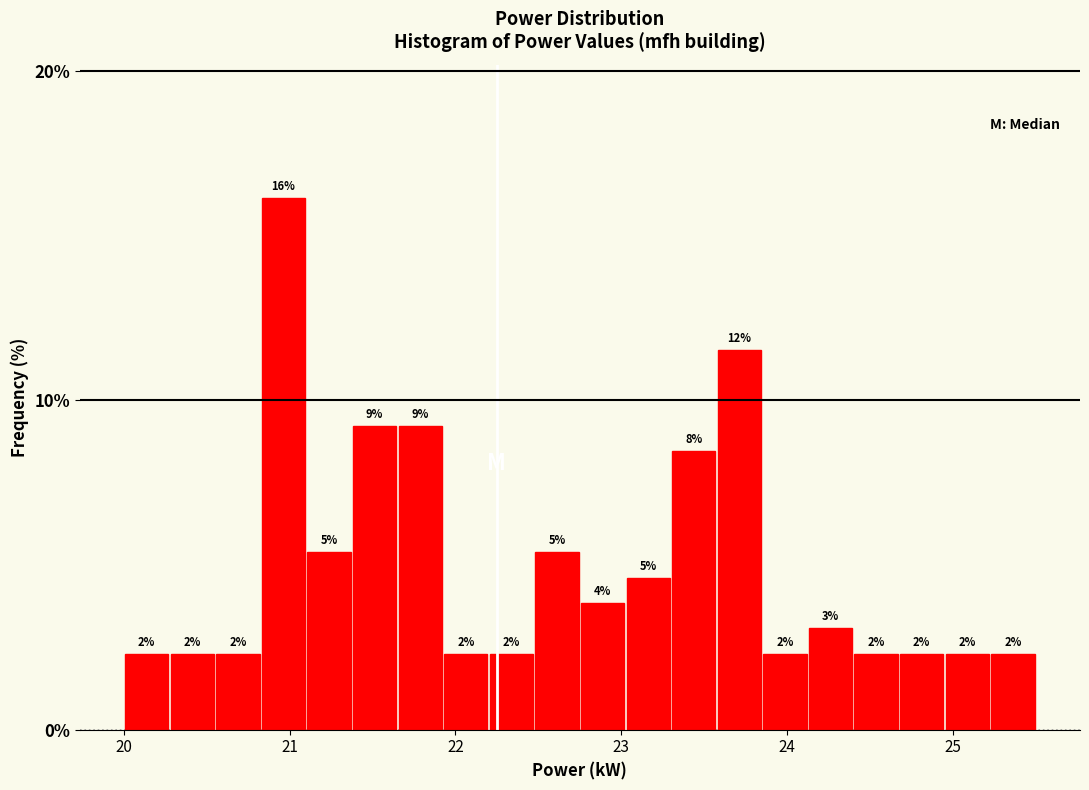

Read against the x-axis, roughly where is the centre of the tallest bar?

21.0